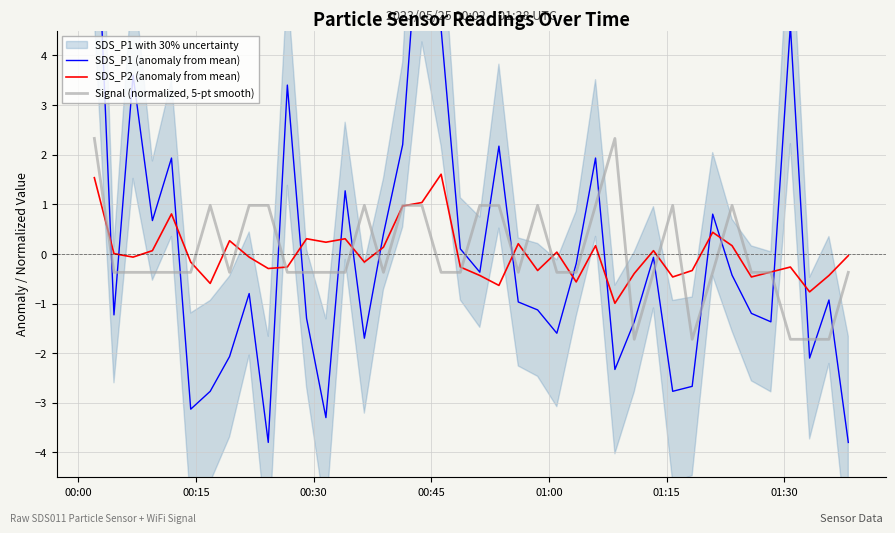

How many times do SDS_P2 (anomaly from mean) and SDS_P1 (anomaly from mean) cross each other?

15